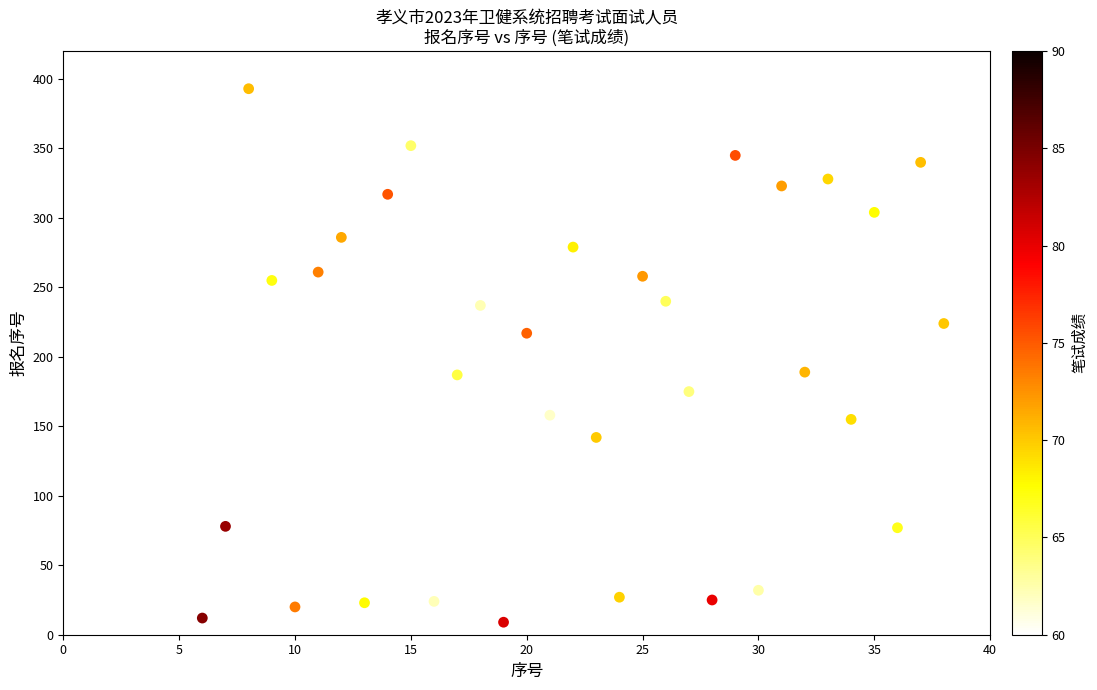

What is the range of Y values (max minus min)?

384